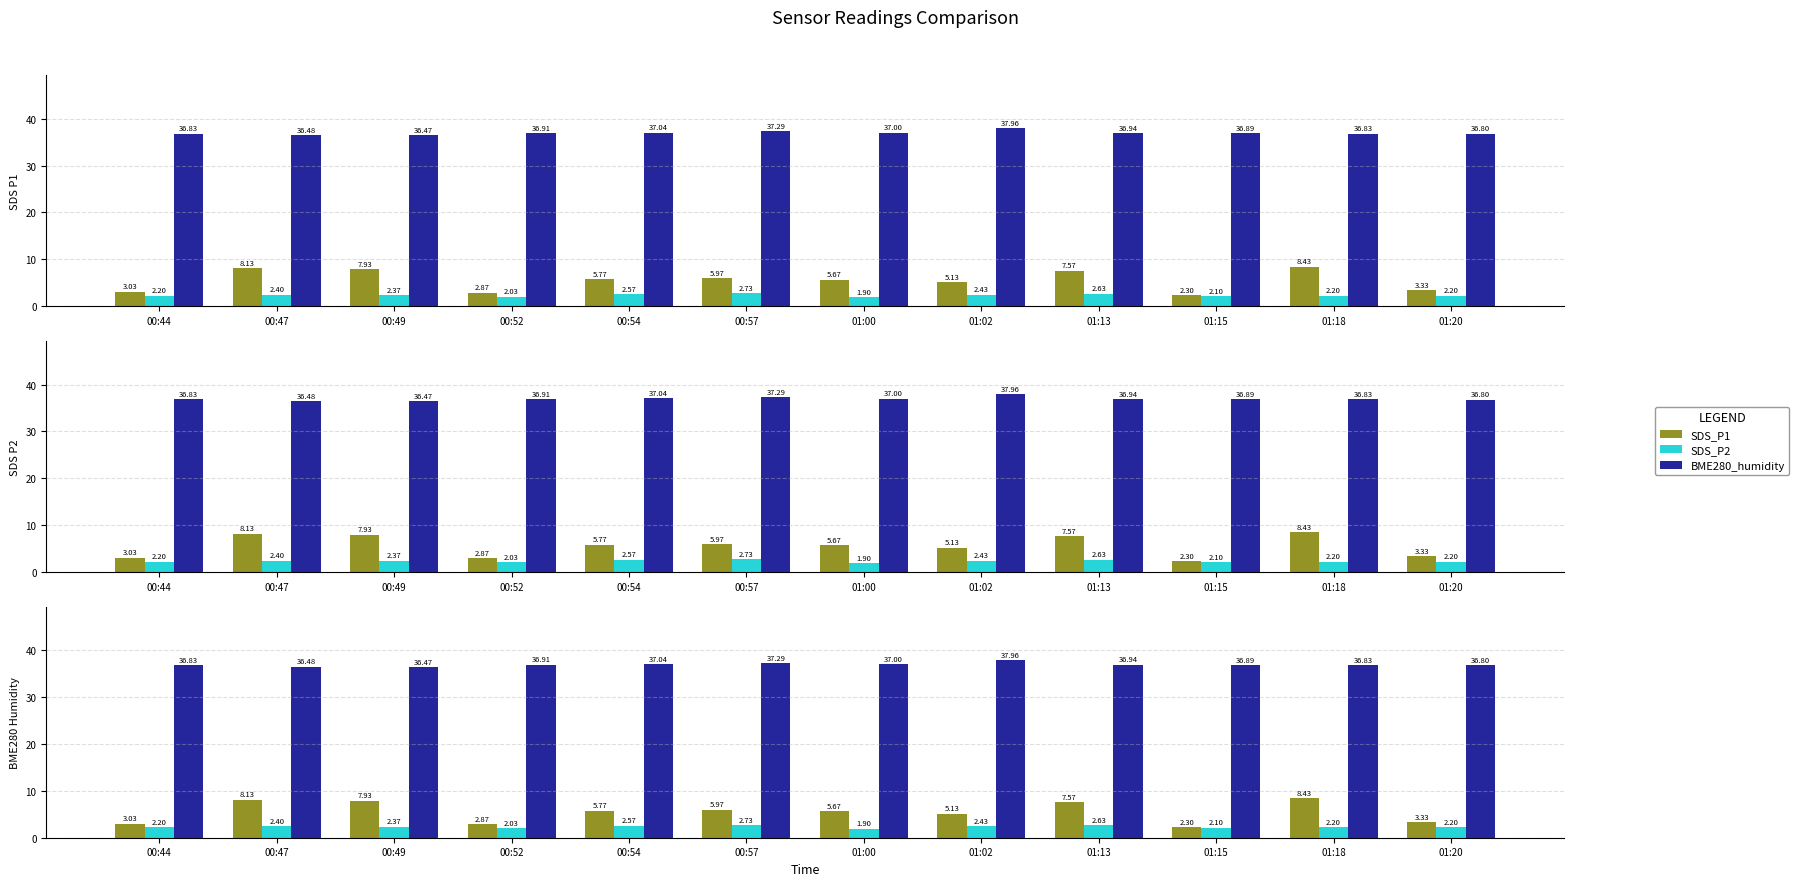

Between 01:02 and 00:57, which is larger?

00:57